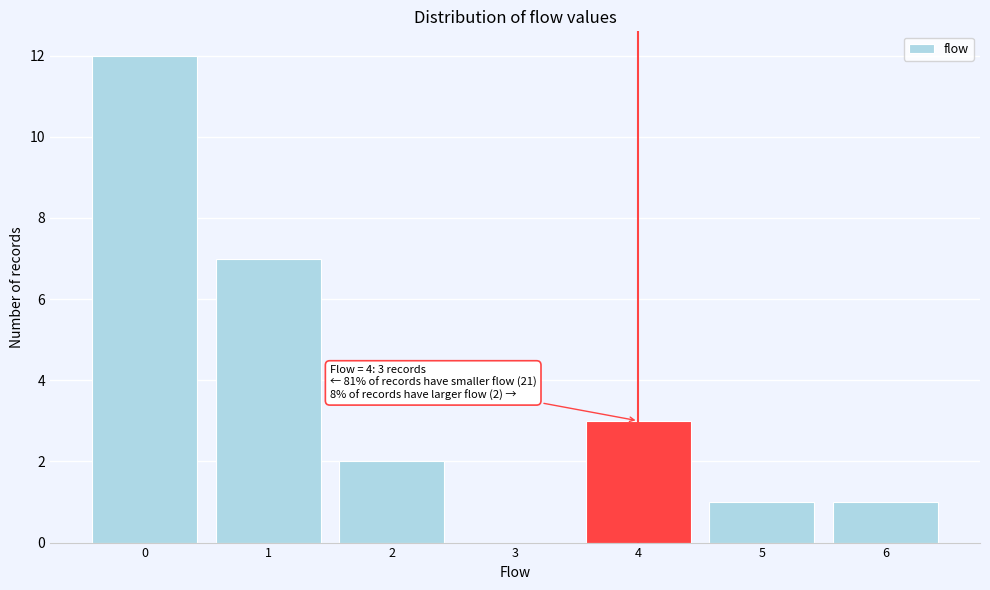

Which range on the x-axis has the tallest bar?

-0.5 to 0.5